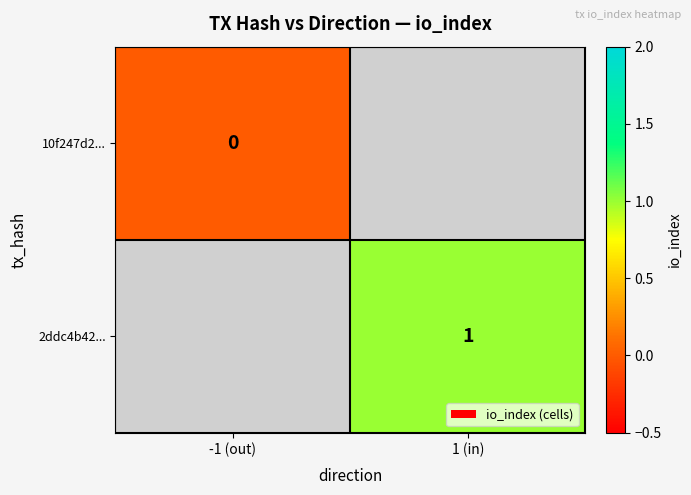

Is it true that 2ddc4b42... equals 2 at 1 (in)?

False